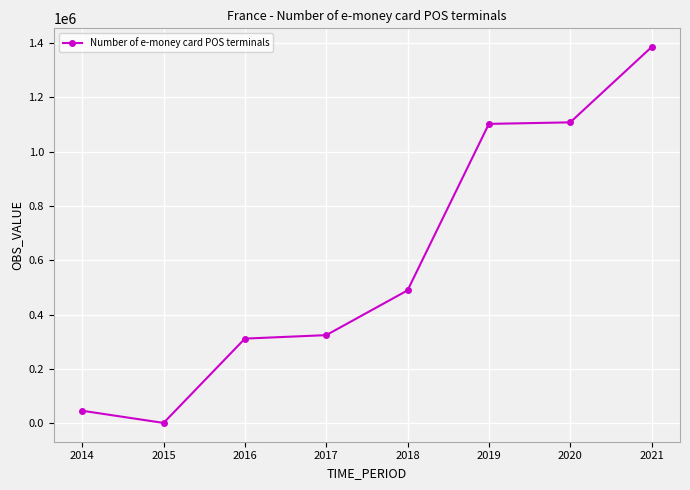

At which category does the data reach its first local valley?

2015